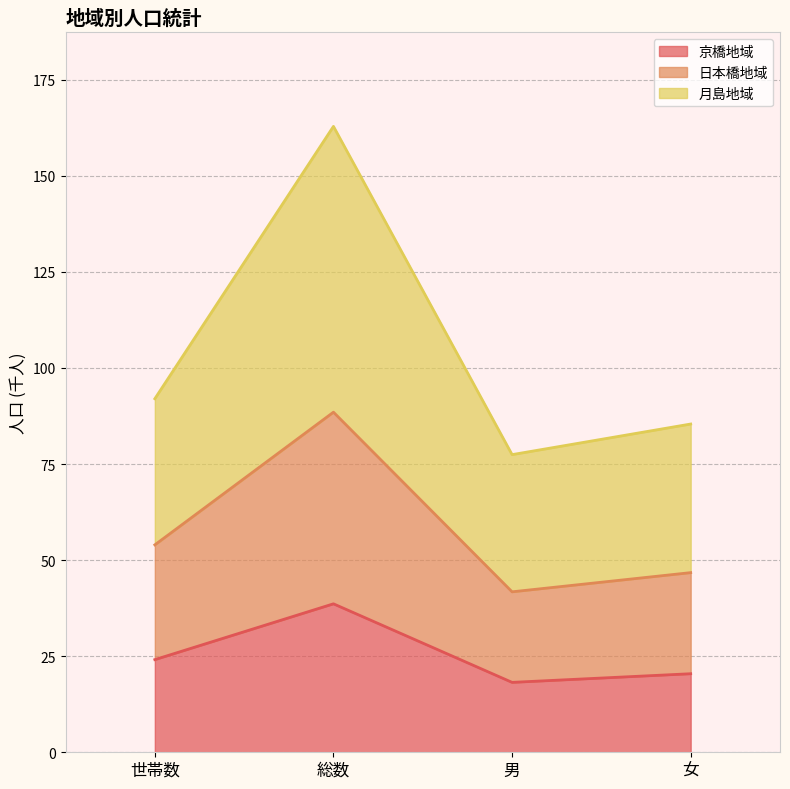

How many values in the 京橋地域 series are below 24?

2